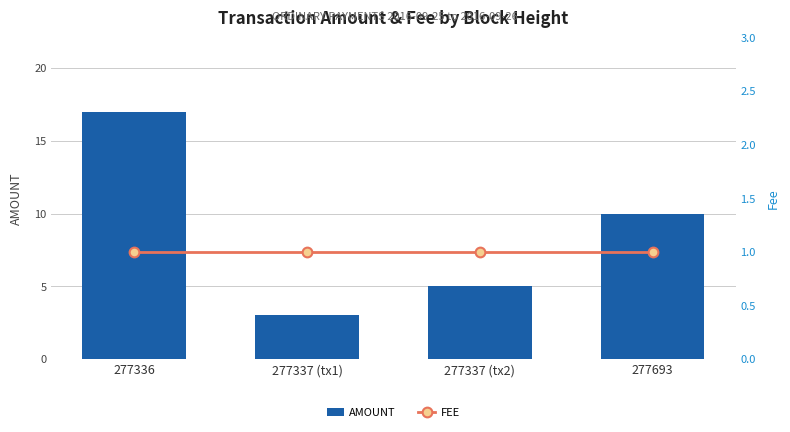

Which series has the largest total across all categories?

AMOUNT